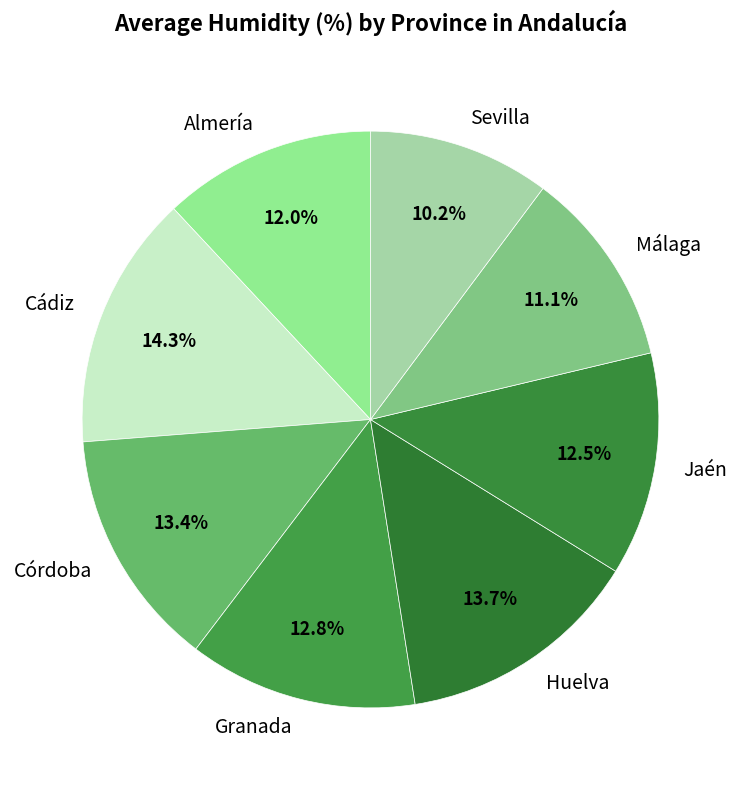

Is the sum of Jaén and Almería greater than half?

No